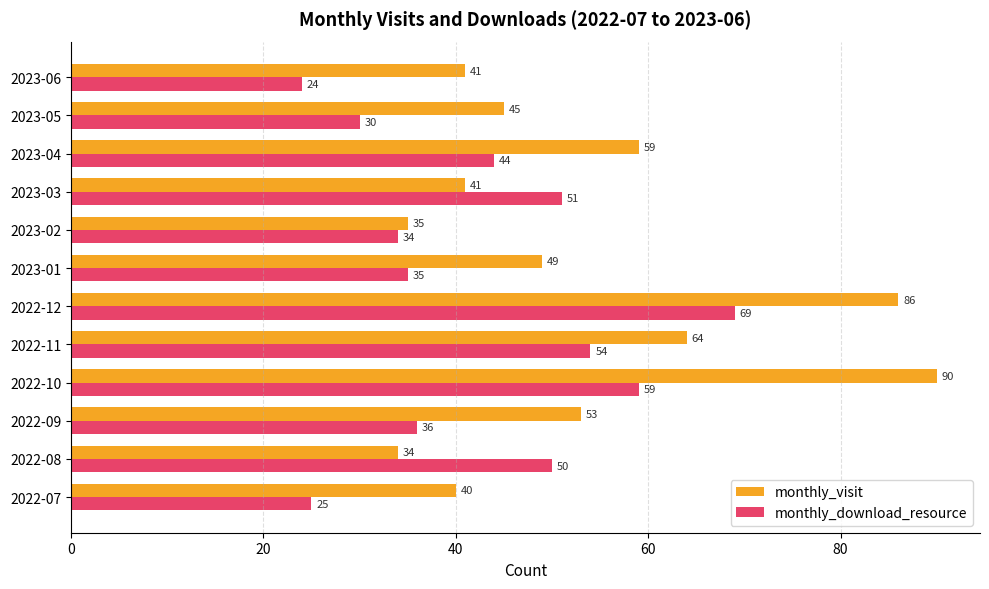

True or false: monthly_visit has a value of 55 at 2022-12.

False